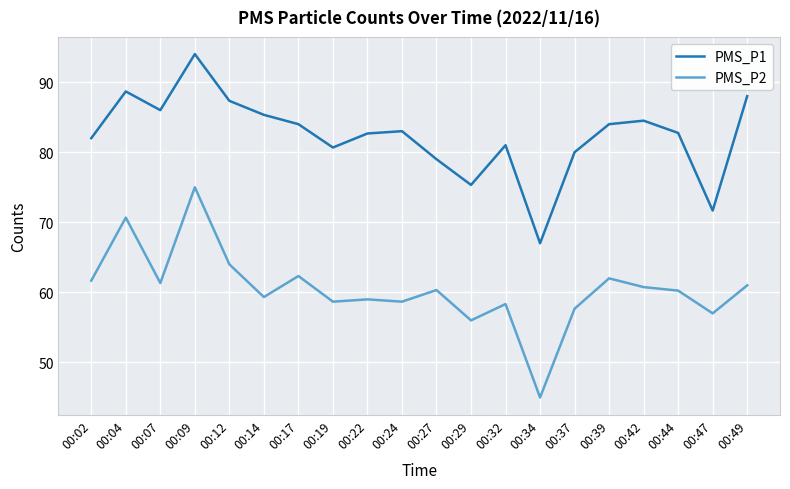

At which category does the chart reach its minimum across all series?

00:34